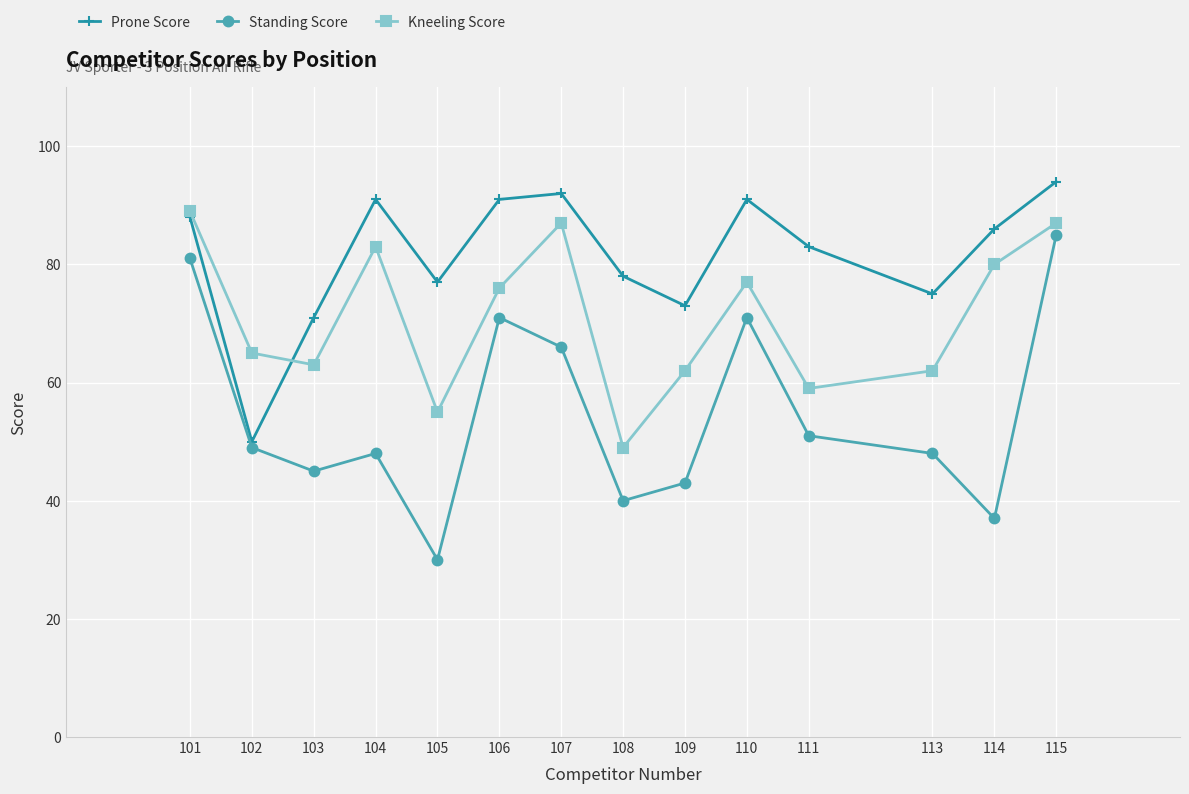

Is this an area chart (filled region under the line)?

No